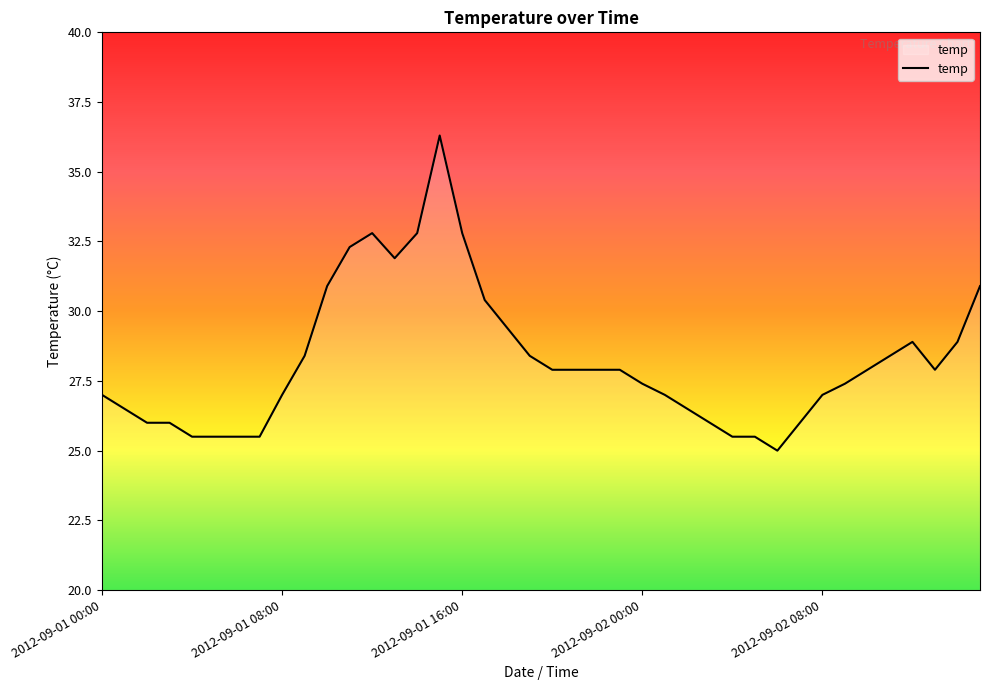

Reading left to right, transcribe all the data shown in this chart.

27.0	26.5	26.0	26.0	25.5	25.5	25.5	25.5	27.0	28.4	30.9	32.3	32.8	31.9	32.8	36.3	32.8	30.4	29.4	28.4	27.9	27.9	27.9	27.9	27.4	27.0	26.5	26.0	25.5	25.5	25.0	26.0	27.0	27.4	27.9	28.4	28.9	27.9	28.9	30.9